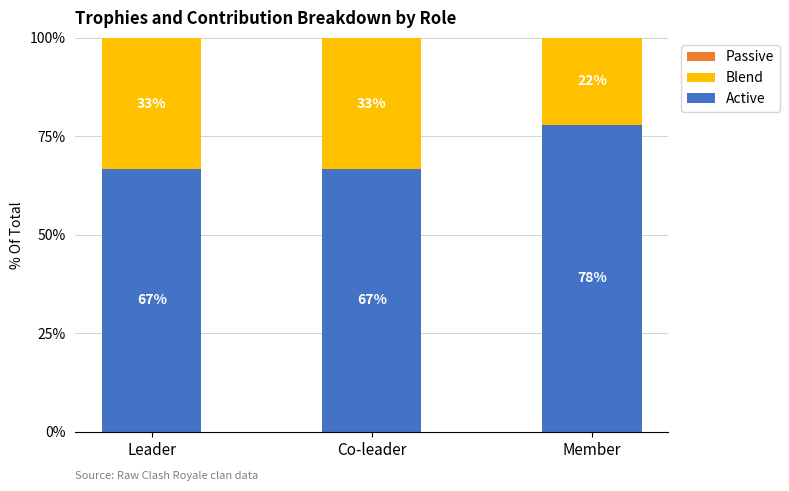

What is the total value across all series at Co-leader?

100.0